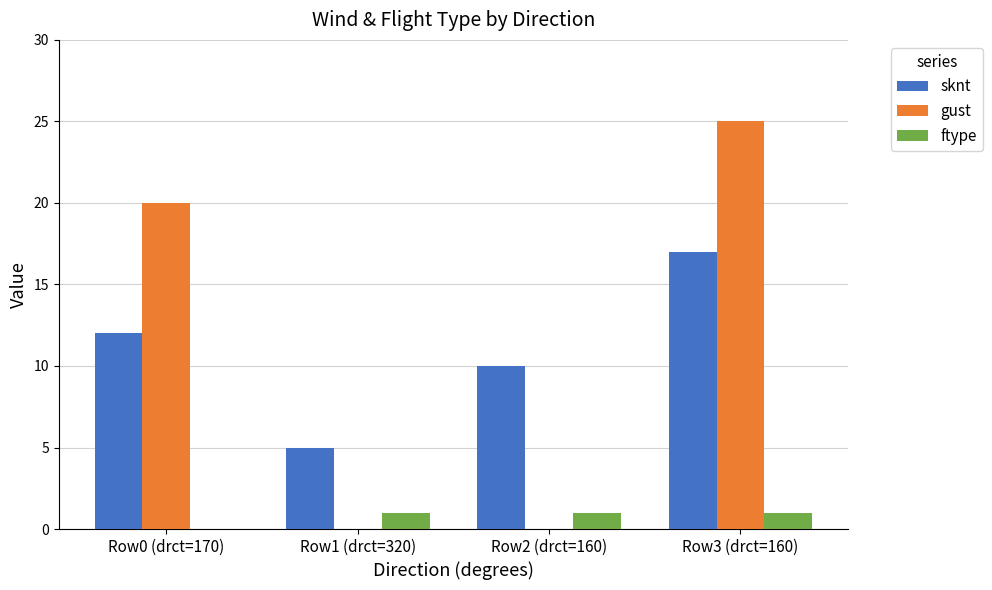

How many groups of bars are there?

4